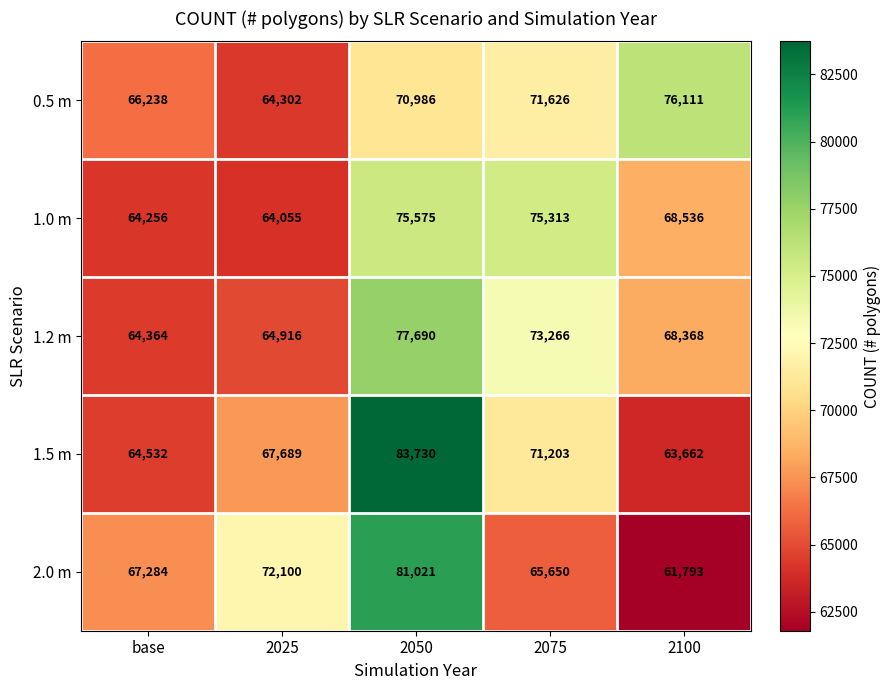

What is the average value of the 0.5 m series?

69853